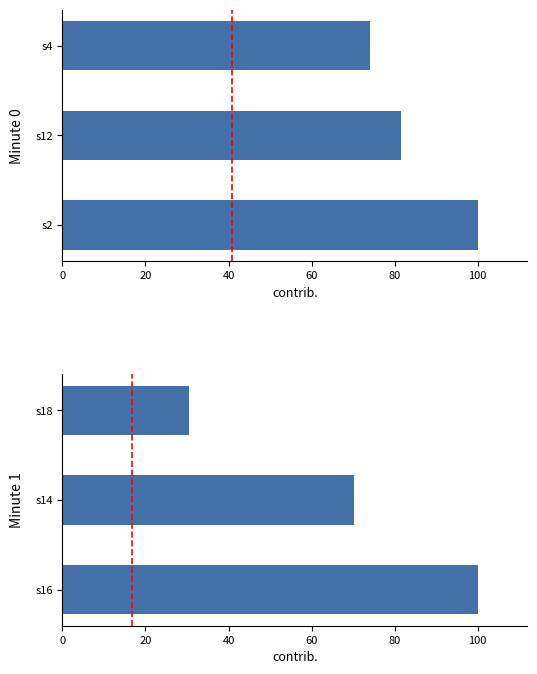

How many data points in Minute 0 are above 81?

2